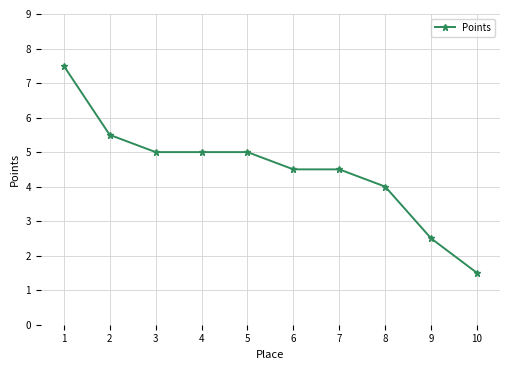

What is the value of the 7th point from the left?

4.5